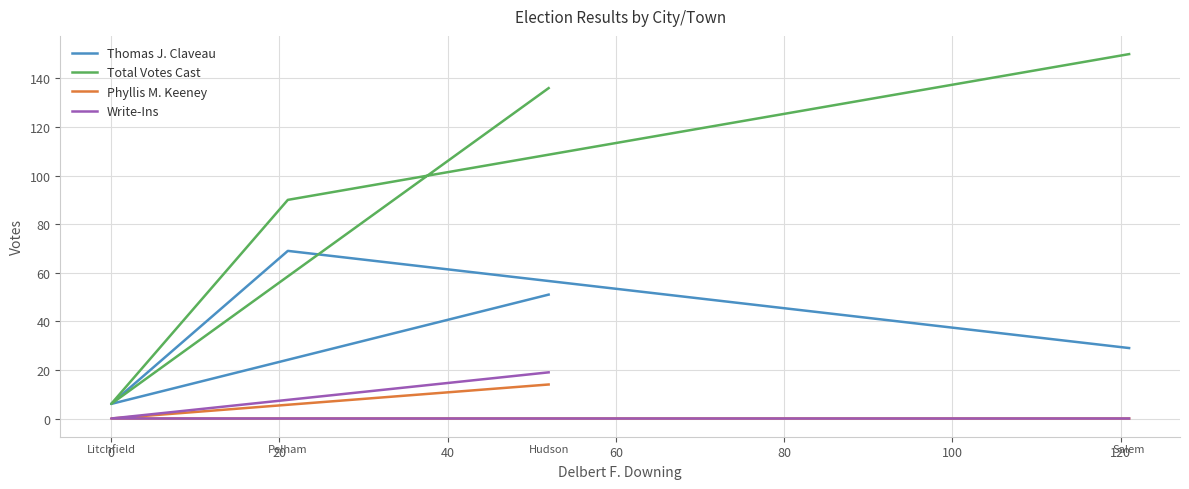

Which series has the largest total across all categories?

Total Votes Cast